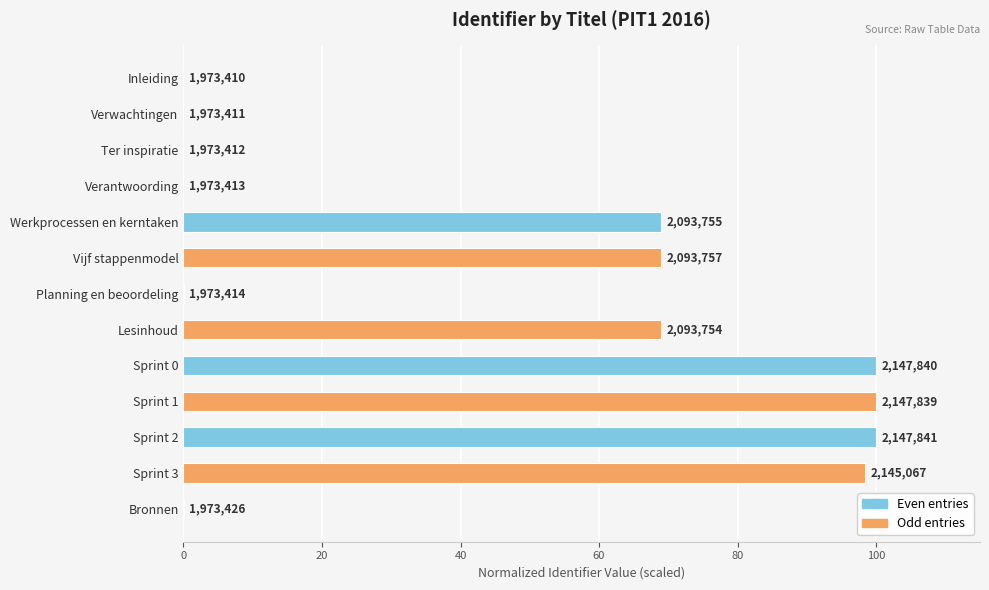

What is the average value?

46.6